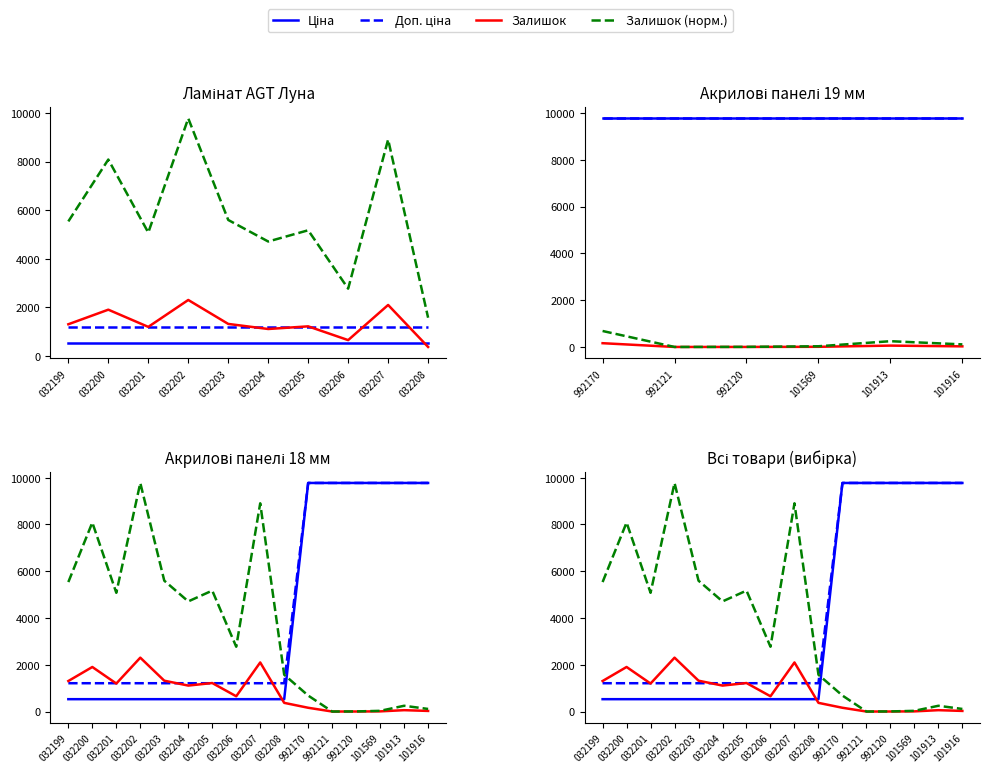

What is the sum of all Доп. ціна values?

70759.7